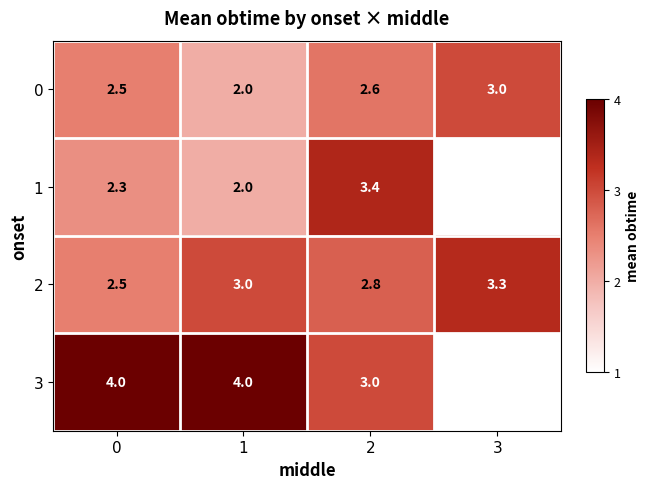

Count the 0 values in the range 2 to 3.

4